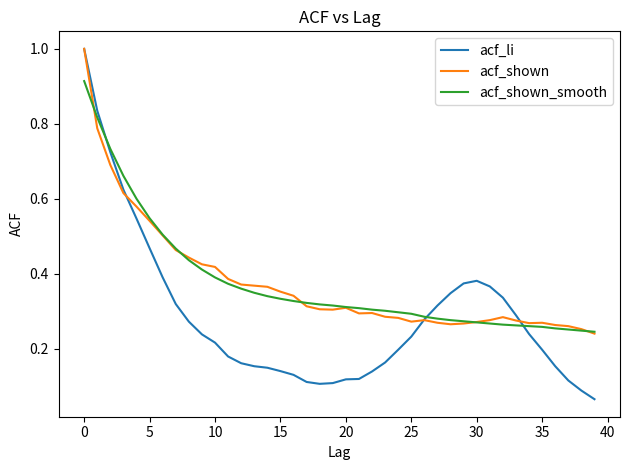

What is the highest value of the acf_shown series?

1.0